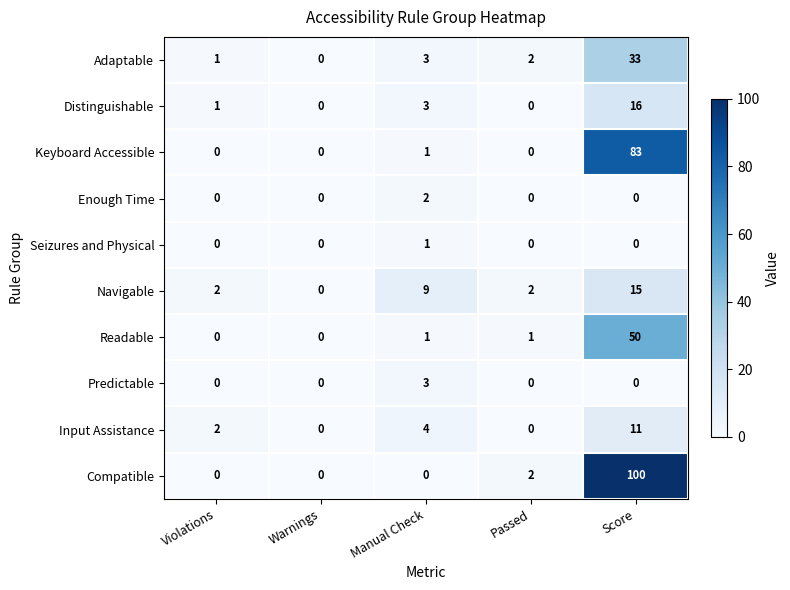

List the series in order of their peak value, highest first.

Compatible, Keyboard Accessible, Readable, Adaptable, Distinguishable, Navigable, Input Assistance, Predictable, Enough Time, Seizures and Physical